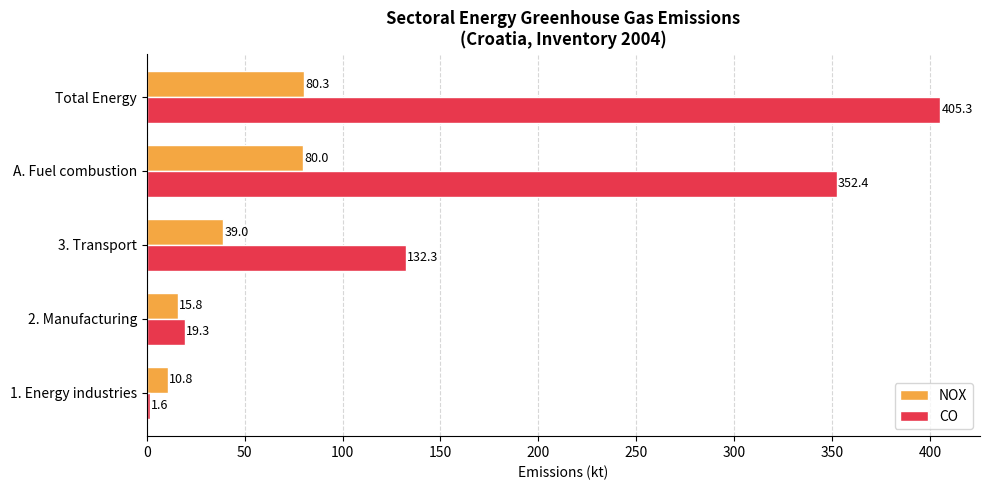

What is the approximate value of NOX at 3. Transport?

39.0